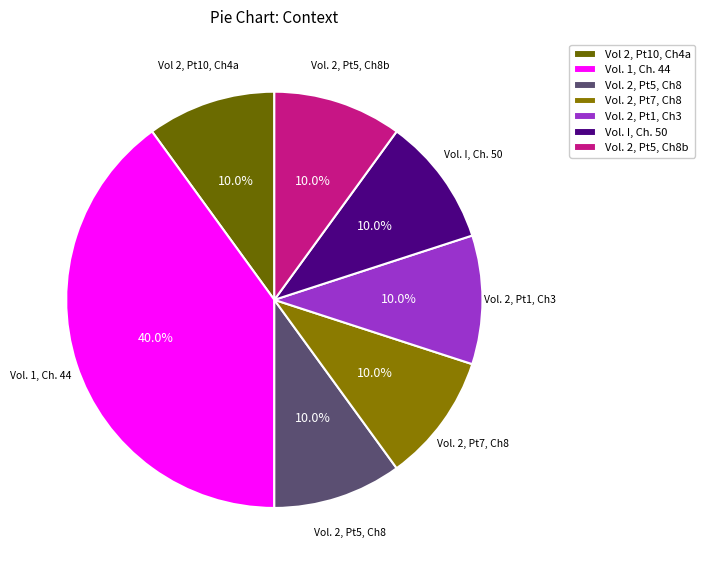

Does Vol. 2, Pt5, Ch8 account for over 50% of the chart?

No